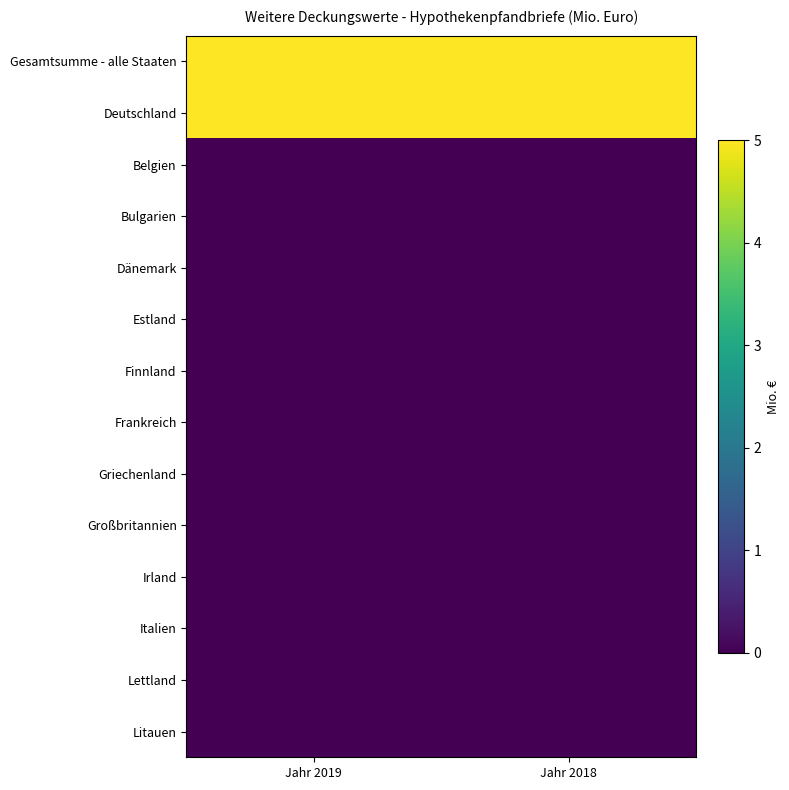

Reading left to right, extract all data points from this chart.

Gesamtsumme - alle Staaten: Jahr 2019=5	Jahr 2018=5
Deutschland: Jahr 2019=5	Jahr 2018=5
Belgien: Jahr 2019=0	Jahr 2018=0
Bulgarien: Jahr 2019=0	Jahr 2018=0
Dänemark: Jahr 2019=0	Jahr 2018=0
Estland: Jahr 2019=0	Jahr 2018=0
Finnland: Jahr 2019=0	Jahr 2018=0
Frankreich: Jahr 2019=0	Jahr 2018=0
Griechenland: Jahr 2019=0	Jahr 2018=0
Großbritannien: Jahr 2019=0	Jahr 2018=0
Irland: Jahr 2019=0	Jahr 2018=0
Italien: Jahr 2019=0	Jahr 2018=0
Lettland: Jahr 2019=0	Jahr 2018=0
Litauen: Jahr 2019=0	Jahr 2018=0